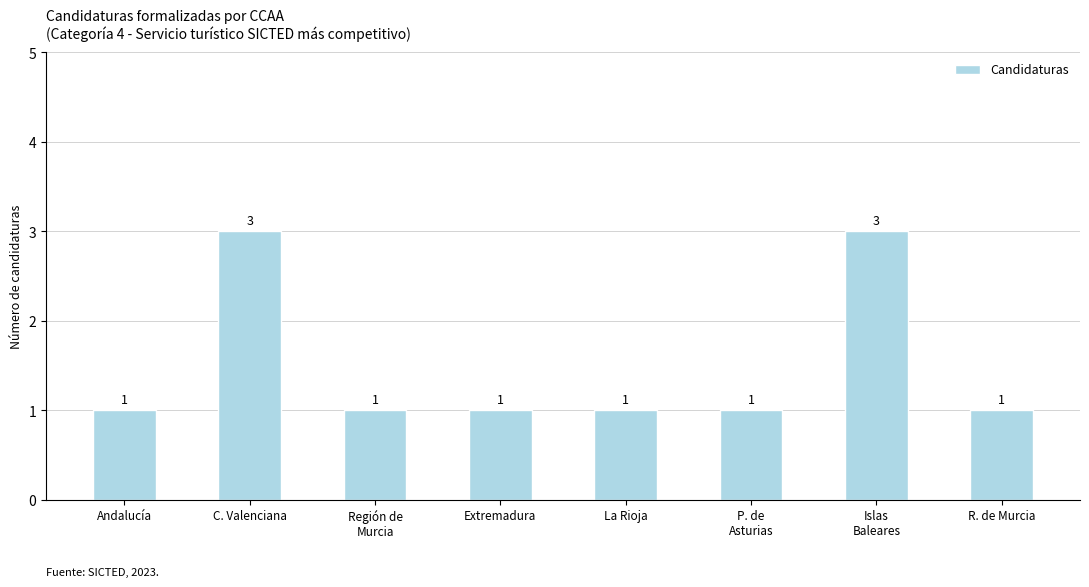

What is the value of the 2nd bar from the left?

3